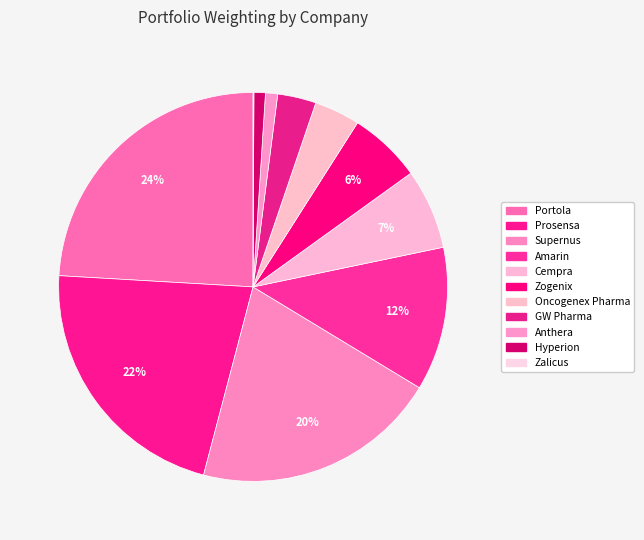

To the nearest percent, what is the combined percentage of Supernus and Anthera?

21%